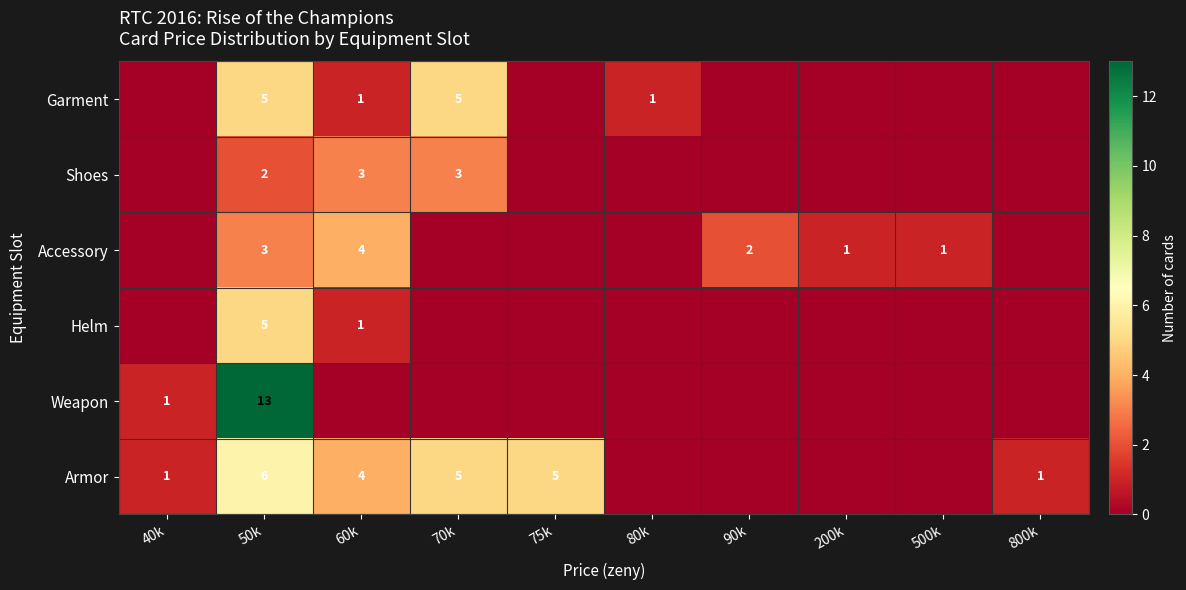

What is the spread (max minus min) of values at 40k?

1